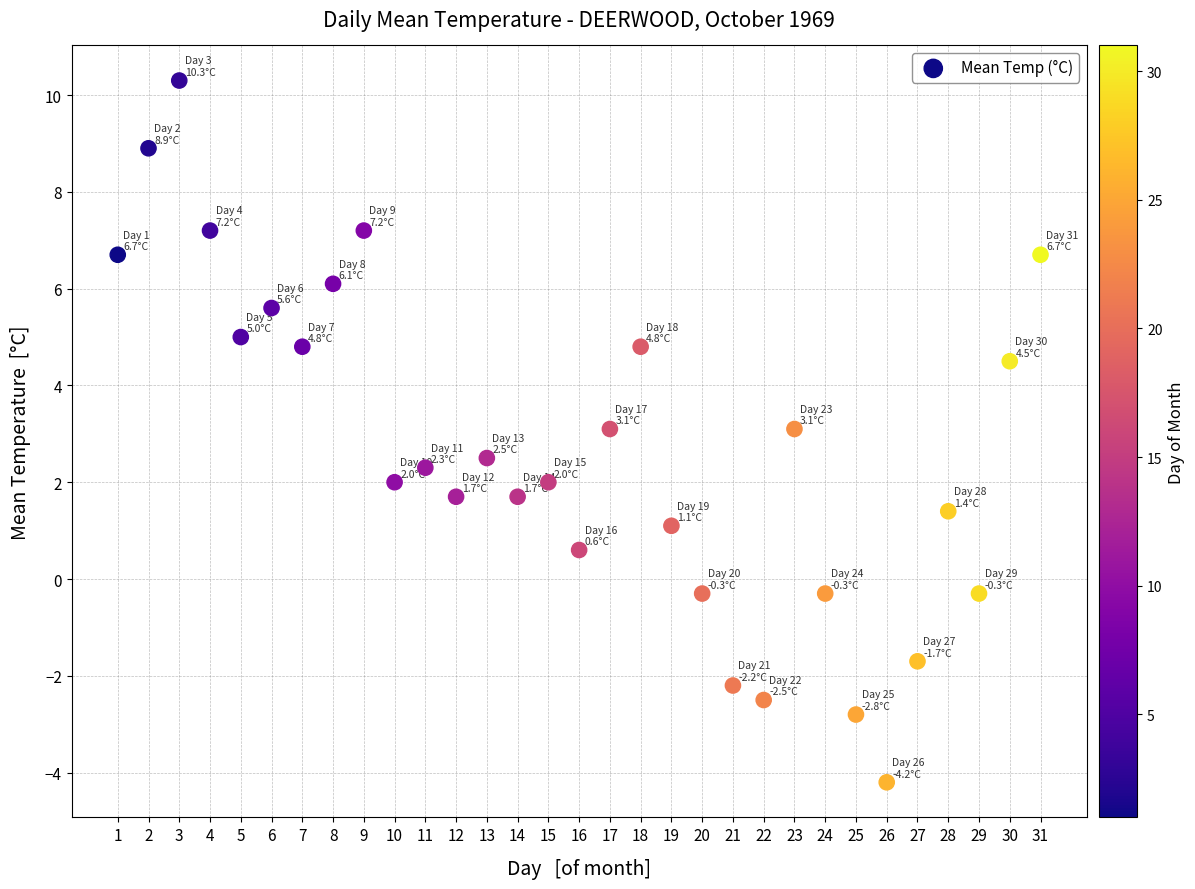

What is the range of Y values (max minus min)?

14.5